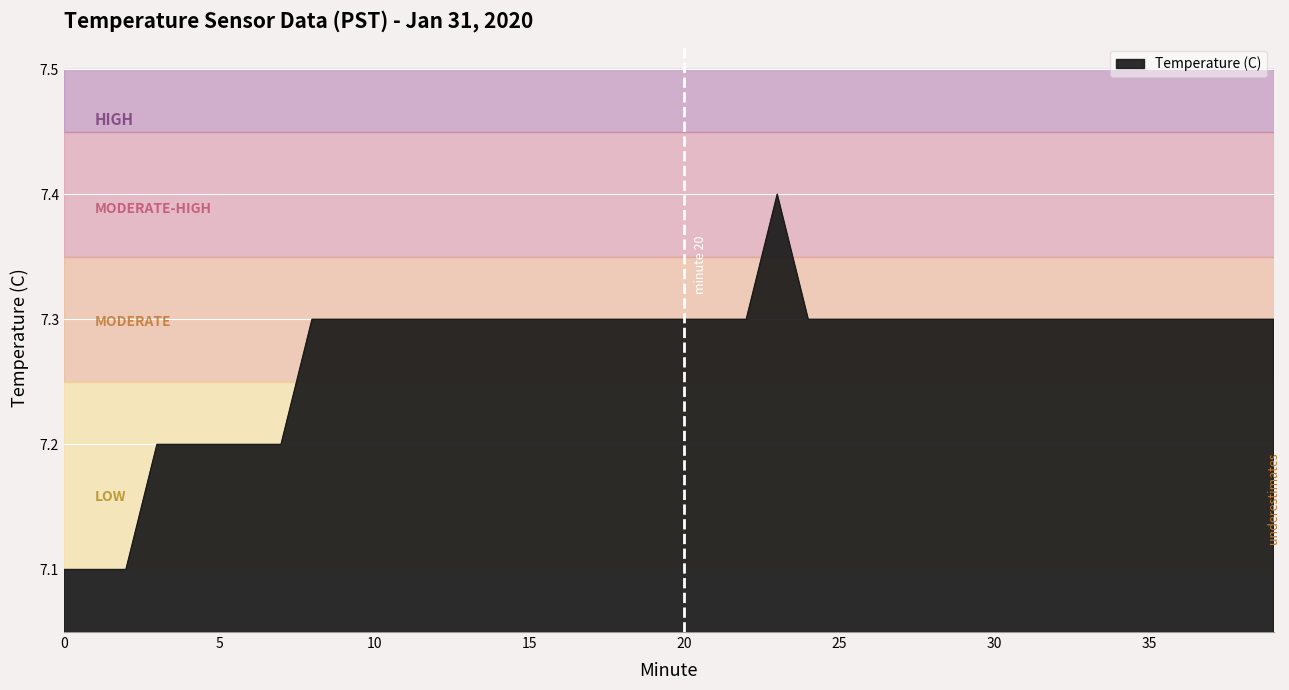

What is the smallest value displayed?

7.1